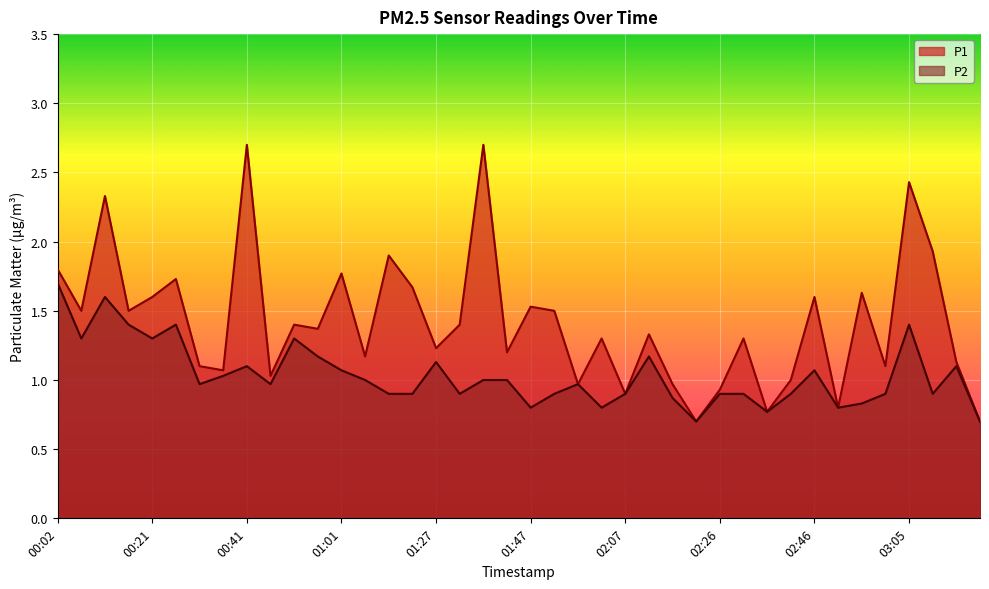

What are all the series names shown in the legend?

P1, P2